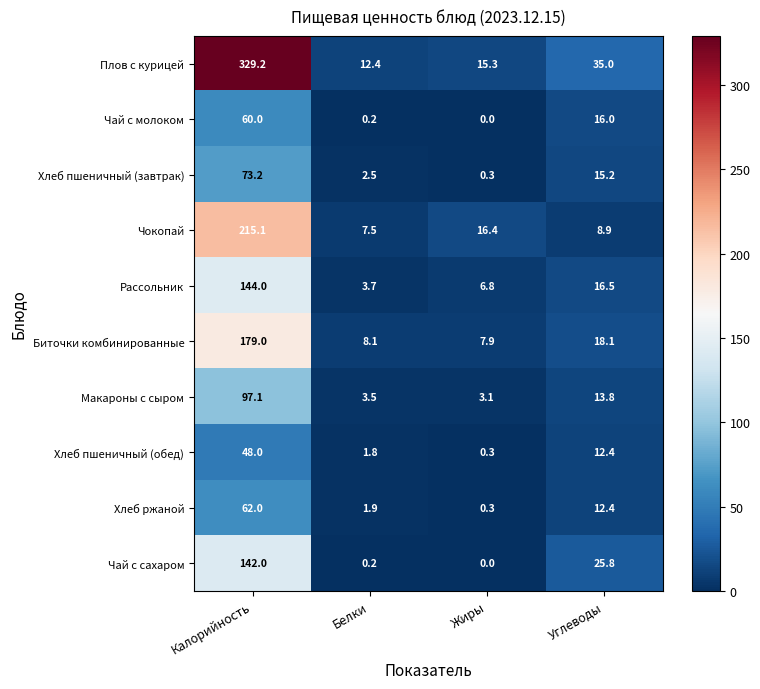

How many data points does each series have?

4